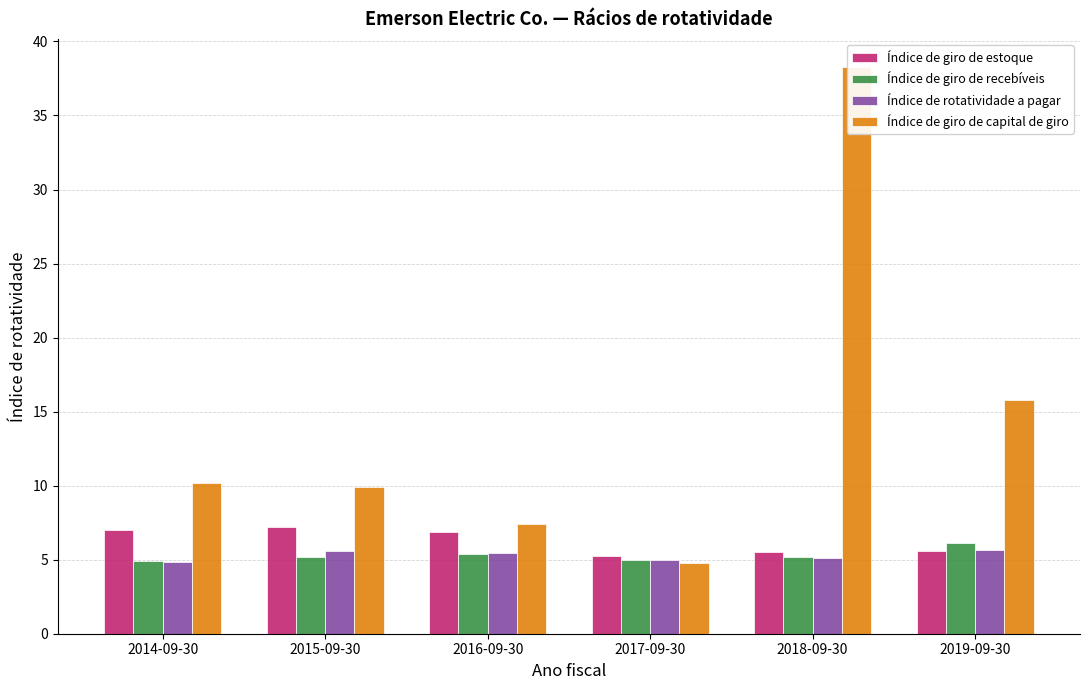

Where does the Índice de giro de capital de giro series first go above 10?

2014-09-30